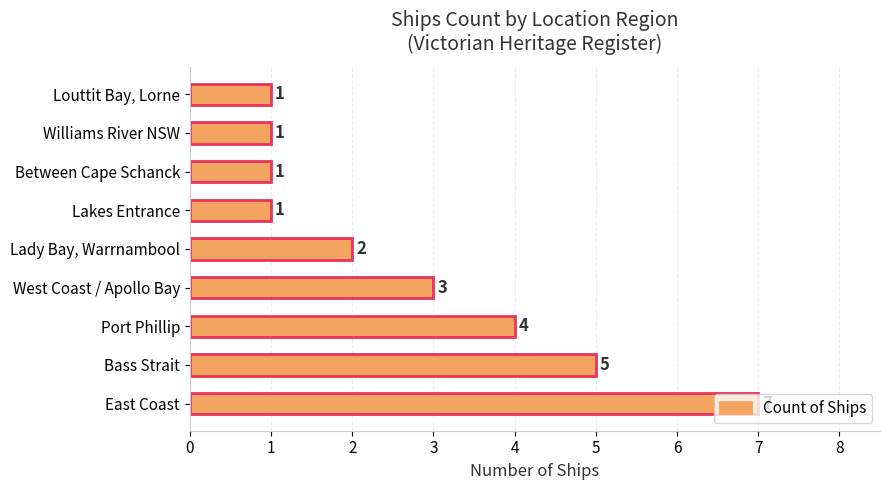

The chart shows a value of 0 at Williams River NSW. True or false?

False